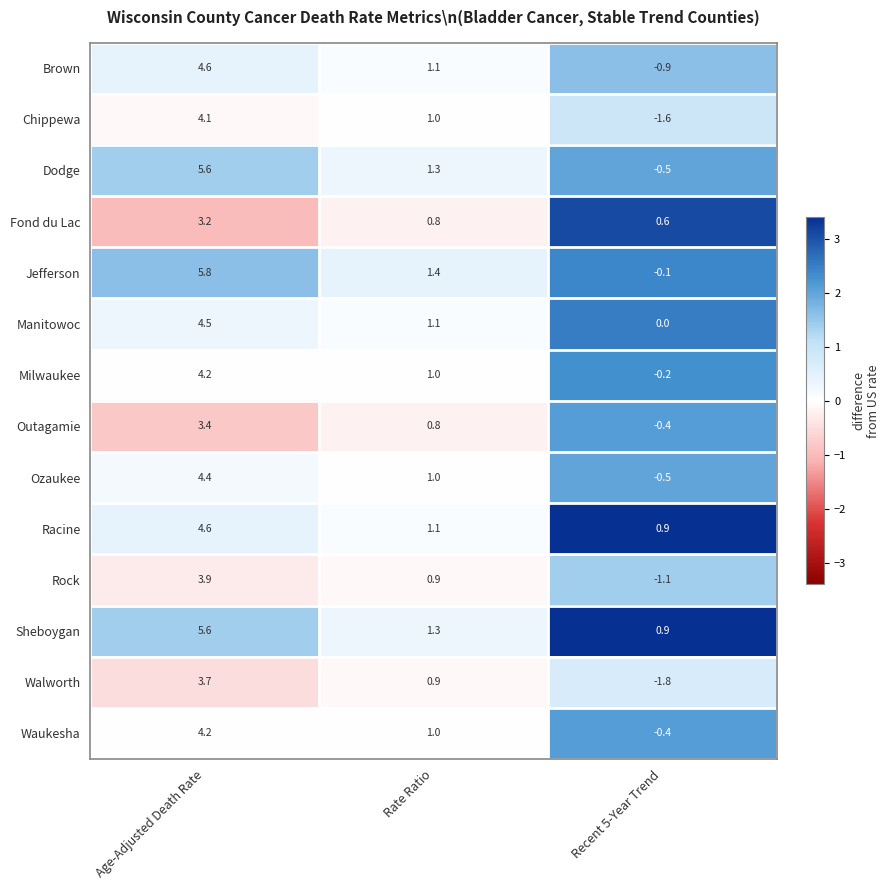

Which series has the largest total across all categories?

Sheboygan